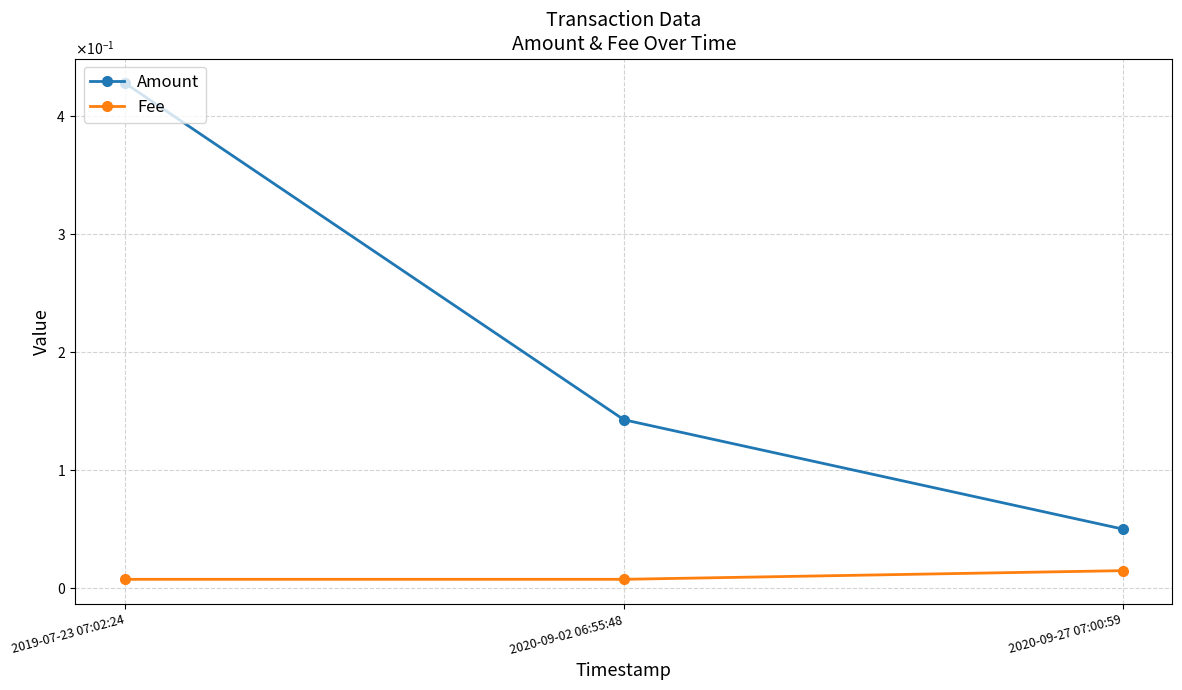

Reading left to right, list all the values displayed in this chart.

Amount: 2019-07-23 07:02:24=0.4	2020-09-02 06:55:48=0.1	2020-09-27 07:00:59=0.1
Fee: 2019-07-23 07:02:24=0.0	2020-09-02 06:55:48=0.0	2020-09-27 07:00:59=0.0